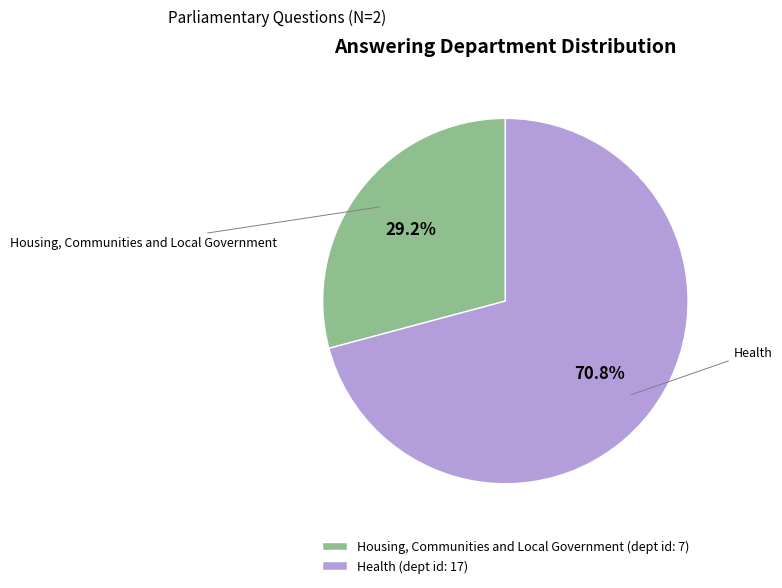

Which slice is the smallest?

Housing, Communities and Local Government